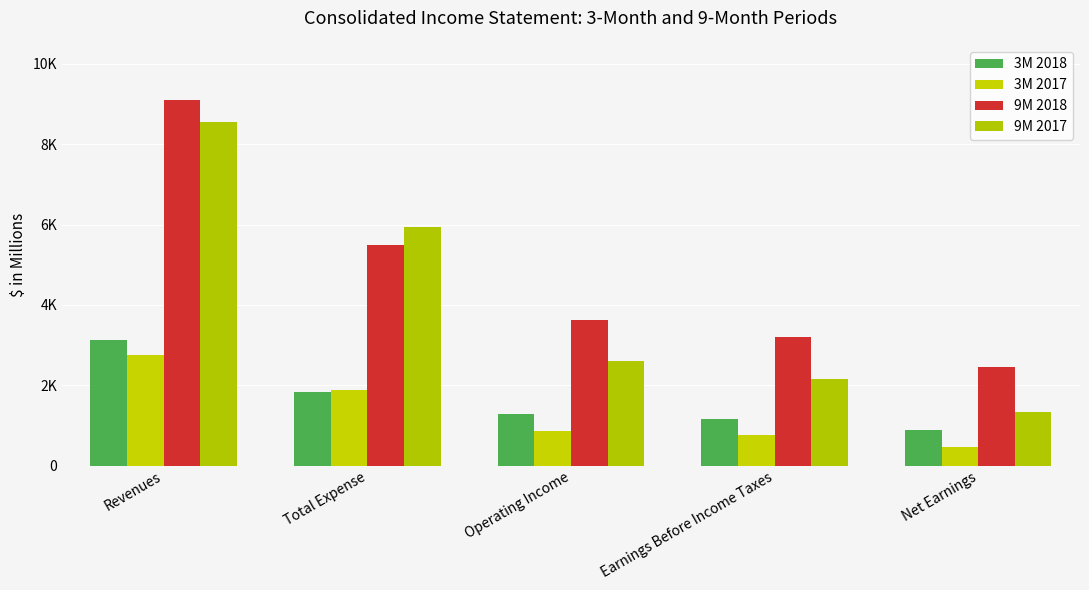

At Revenues, list the series in order from smallest to largest.

3M 2017, 3M 2018, 9M 2017, 9M 2018